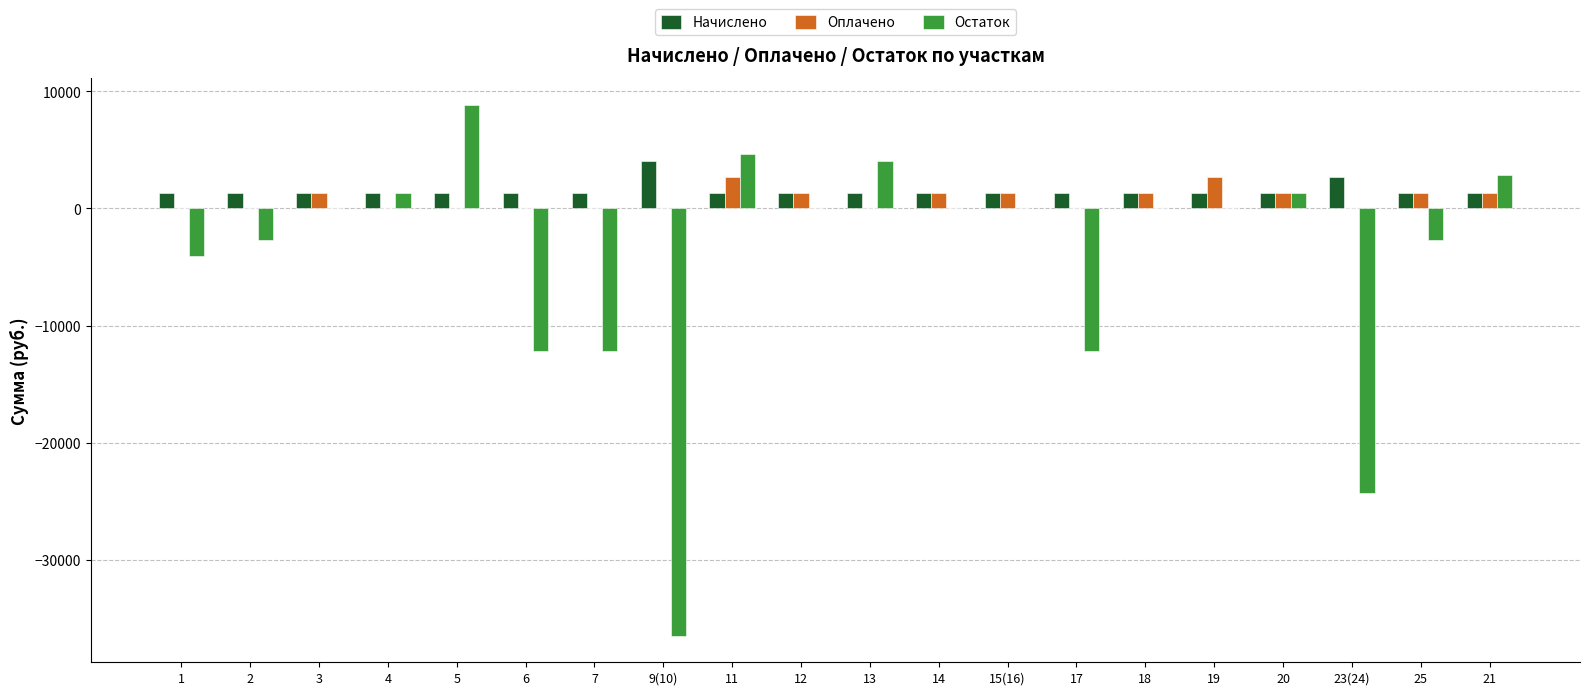

Which series changed the most between 9(10) and 13?

Остаток